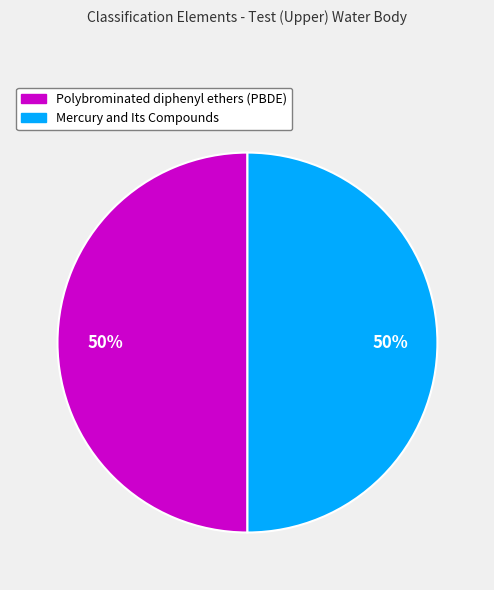

To the nearest percent, what percentage of the pie is Polybrominated diphenyl ethers (PBDE)?

50%